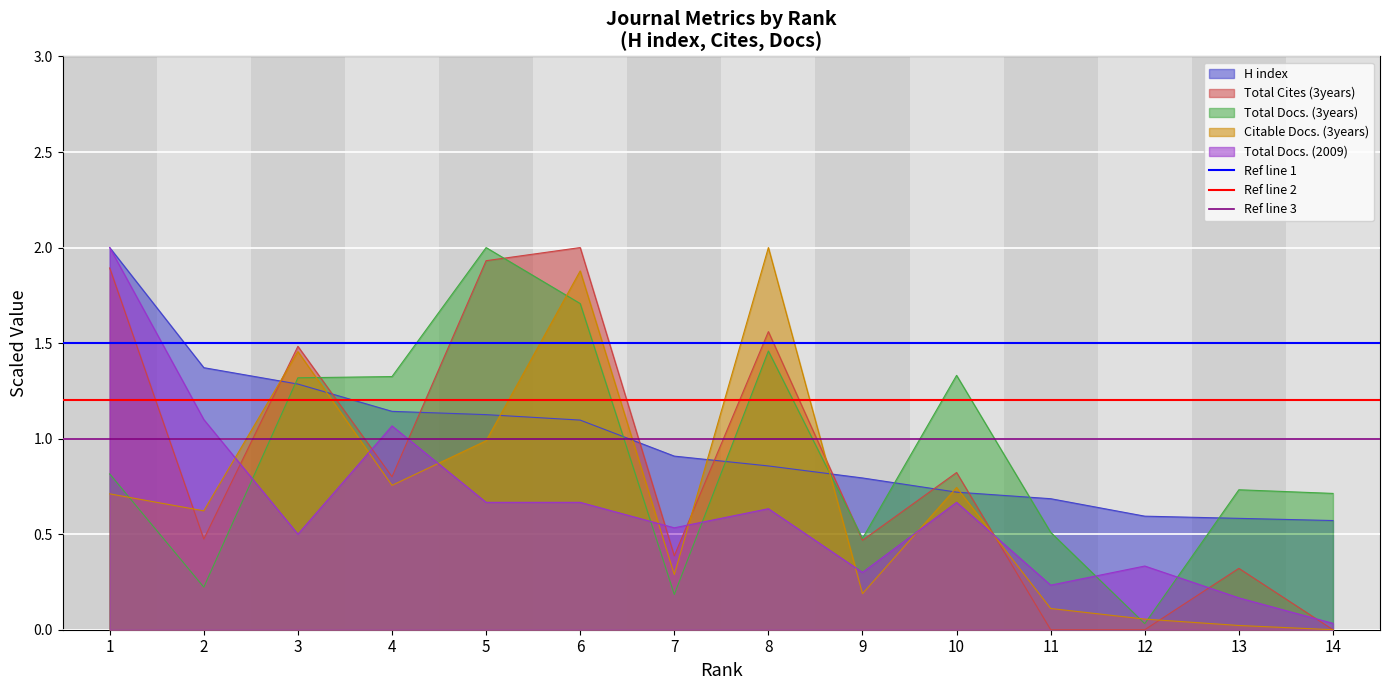

After their last crossing, which series has the higher values: Total Docs. (3years) or Total Docs. (2009)?

Total Docs. (3years)